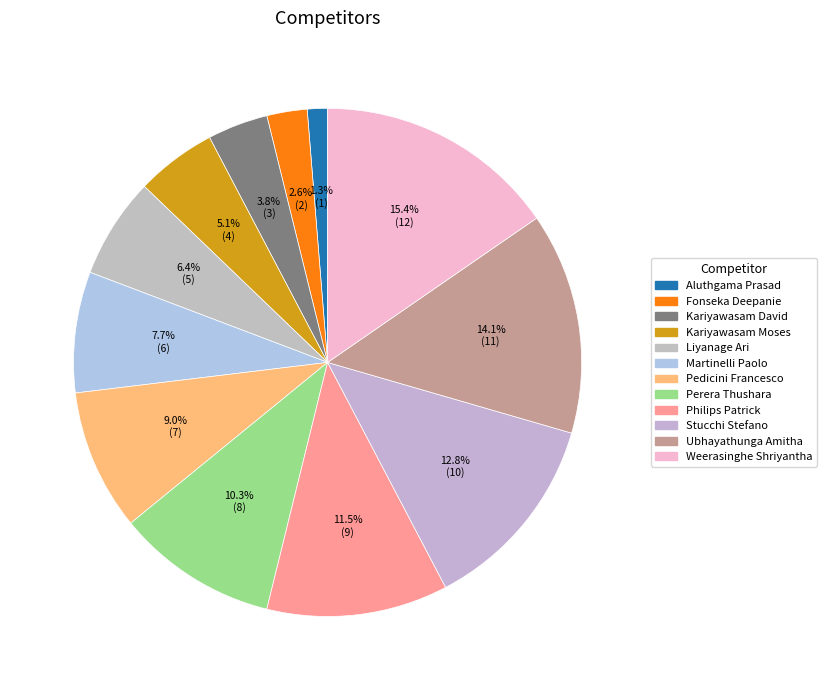

To the nearest percent, what is the average slice percentage?

8%